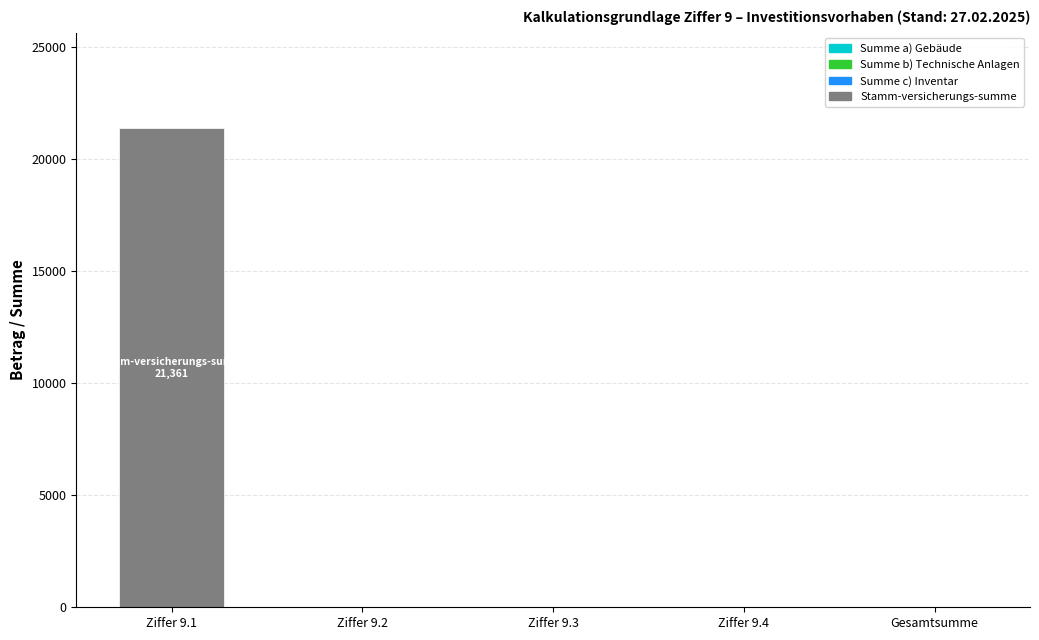

The value at Gesamtsumme is 0. True or false?

True